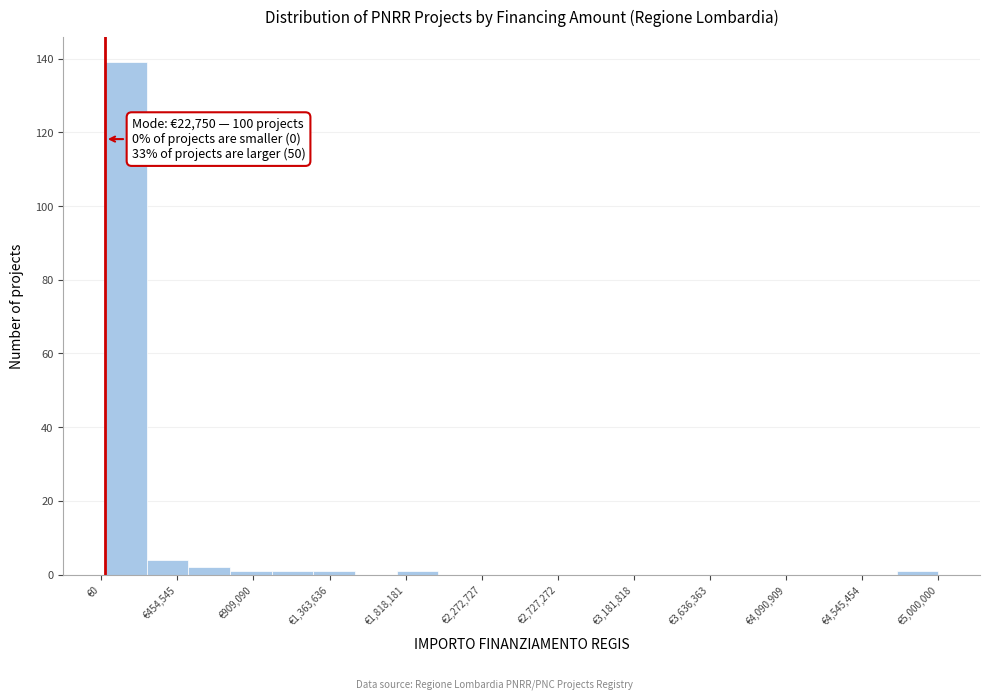

Which range on the x-axis has the tallest bar?

0 to 250000